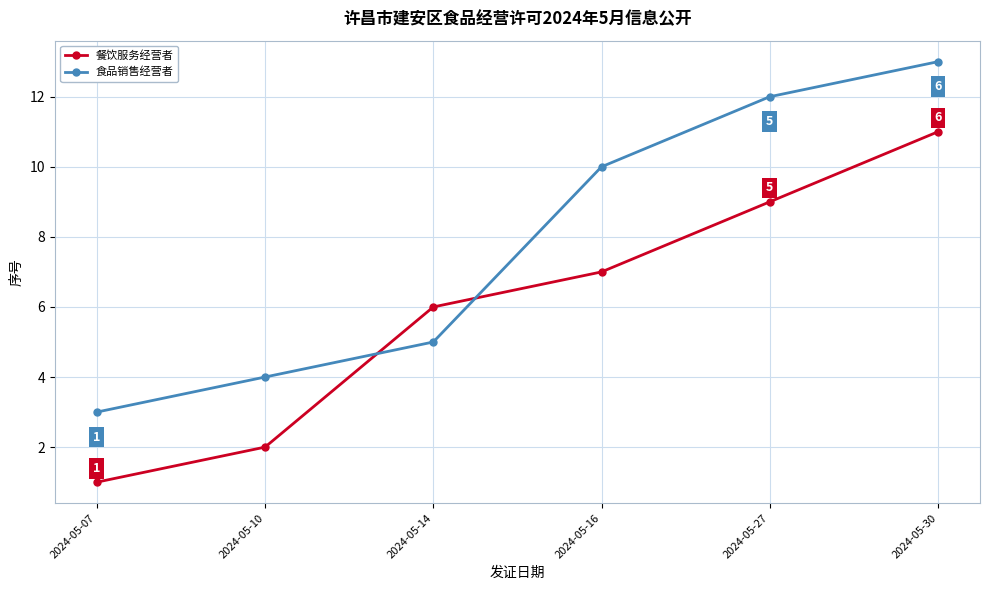

What is the average value of the 食品销售经营者 series?

8